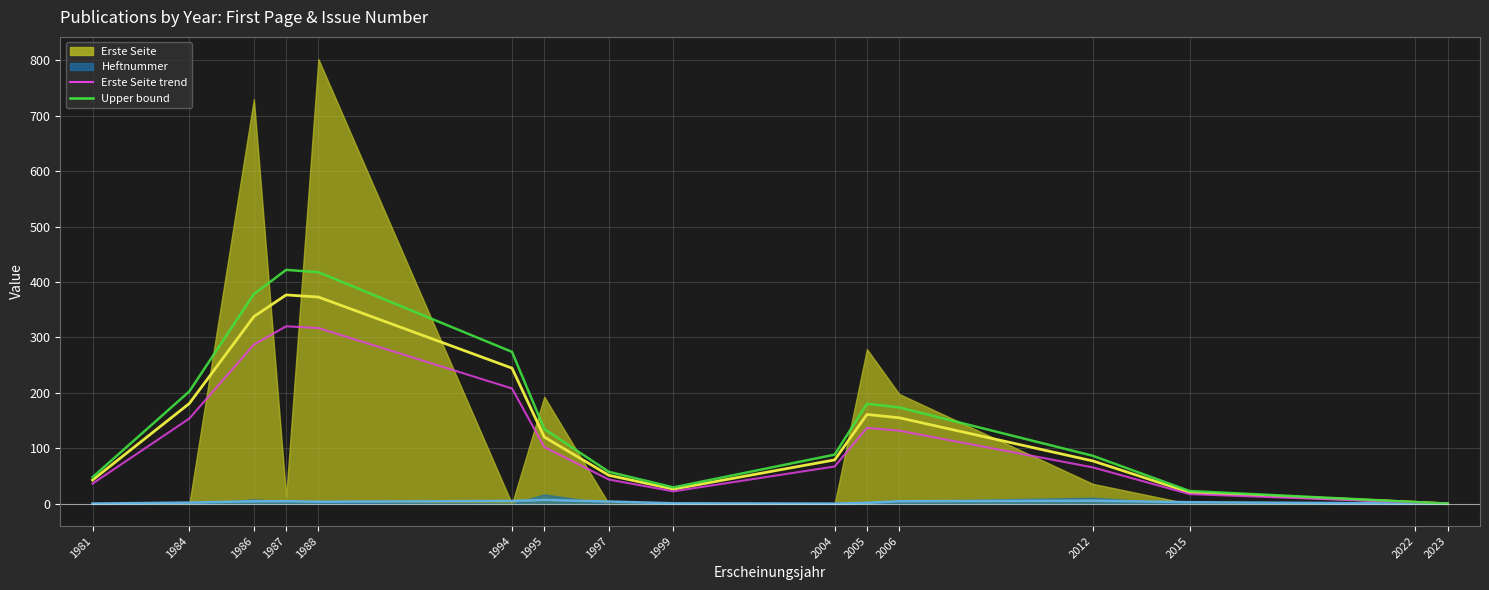

True or false: Erste Seite has more than 2 points higher than both neighbors.

True